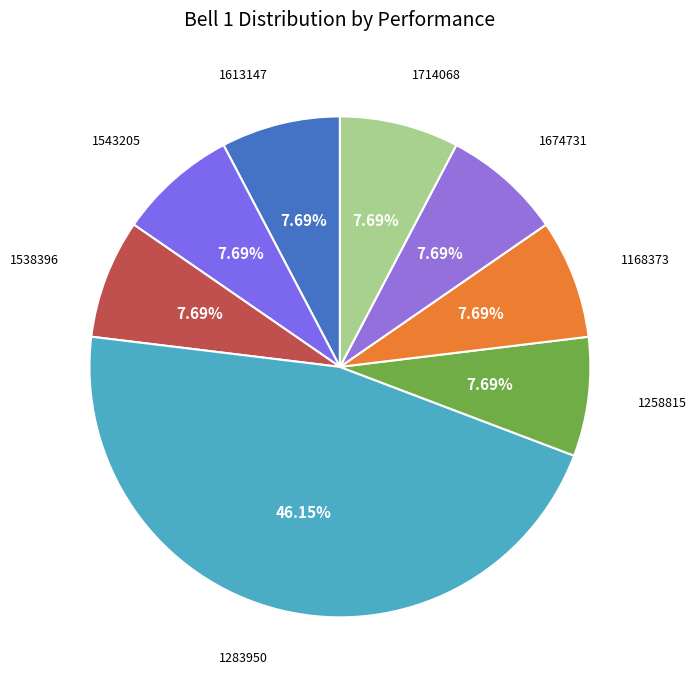

To the nearest percent, what is the average slice percentage?

12%